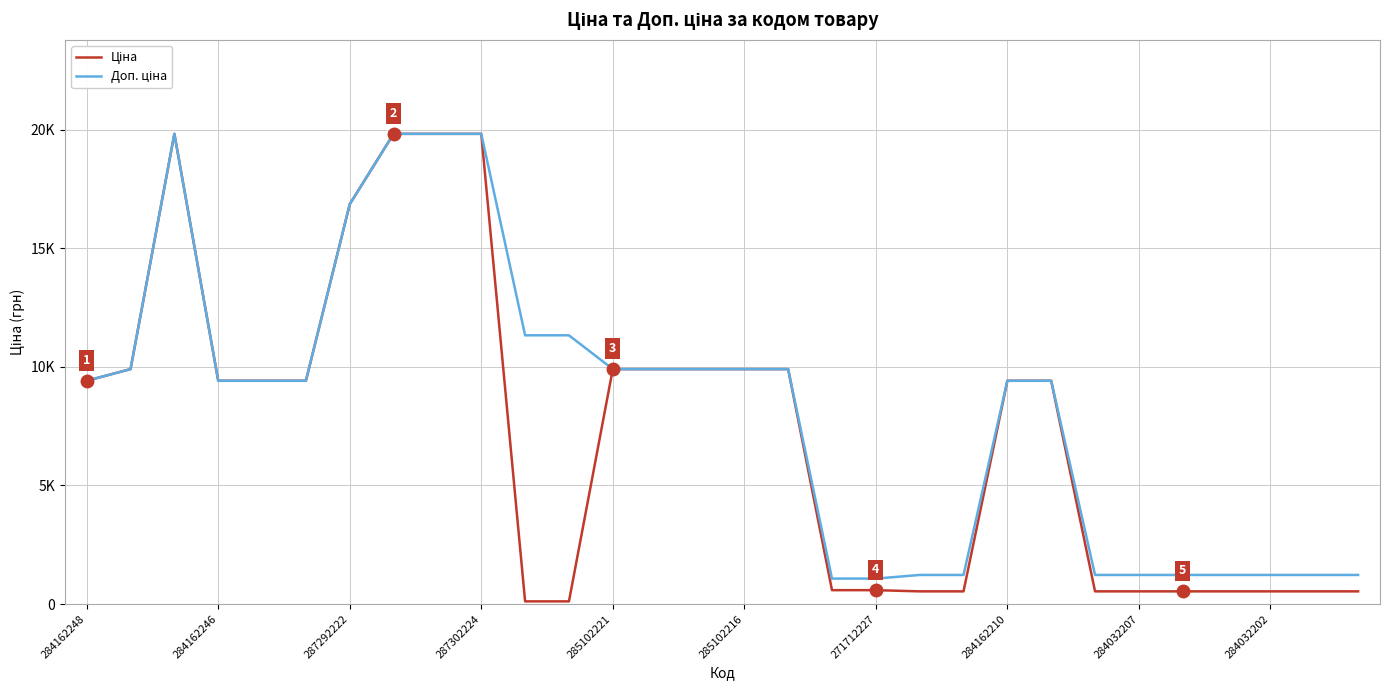

At how many categories does at least one series exceed 17658?

4